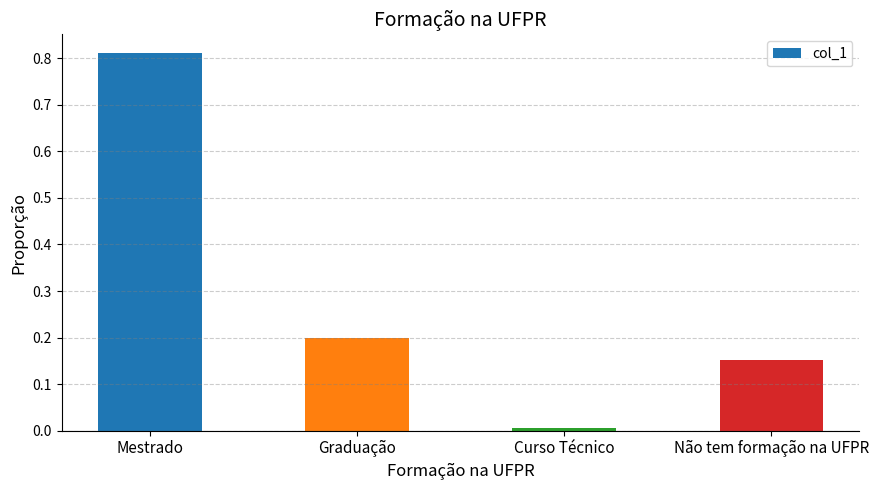

At which category does the chart reach its peak across all series?

Mestrado